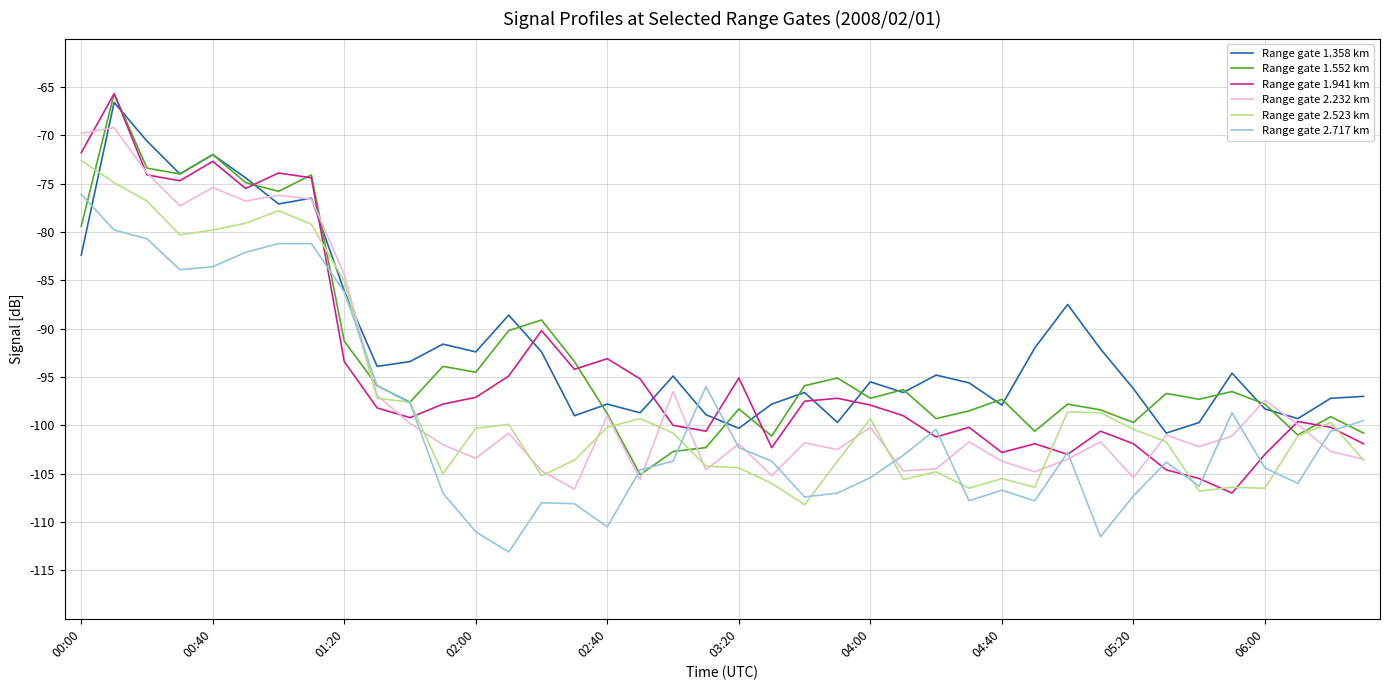

What is the minimum value for Range gate 2.523 km?

-108.2